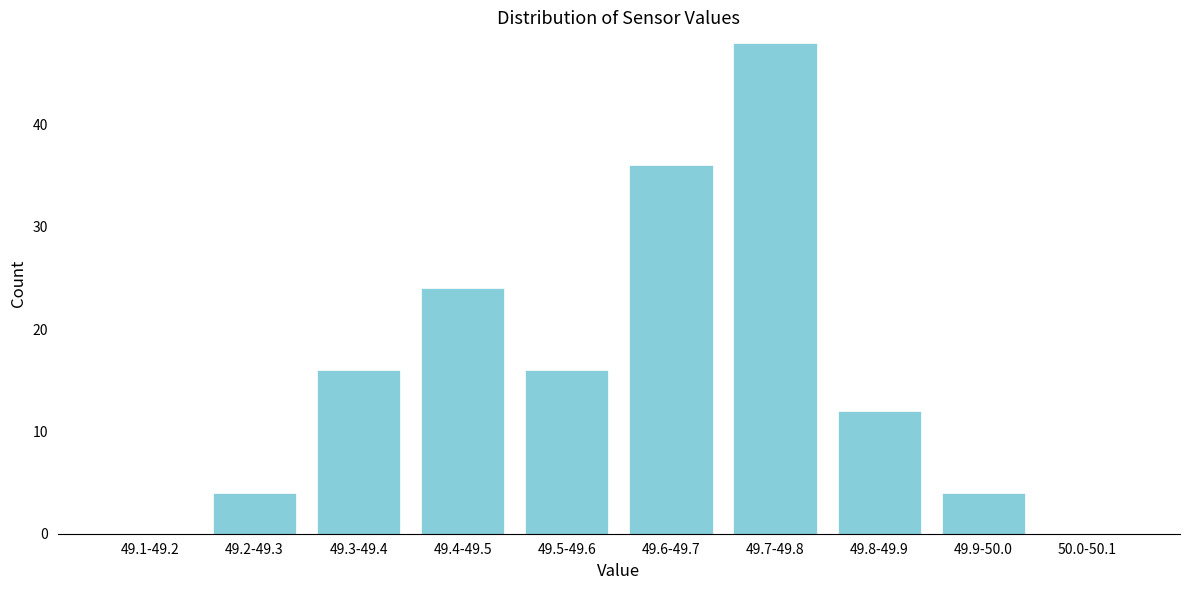

Reading right to left, list all the values displayed in this chart.

50.0-50.1=0	49.9-50.0=4	49.8-49.9=12	49.7-49.8=48	49.6-49.7=36	49.5-49.6=16	49.4-49.5=24	49.3-49.4=16	49.2-49.3=4	49.1-49.2=0